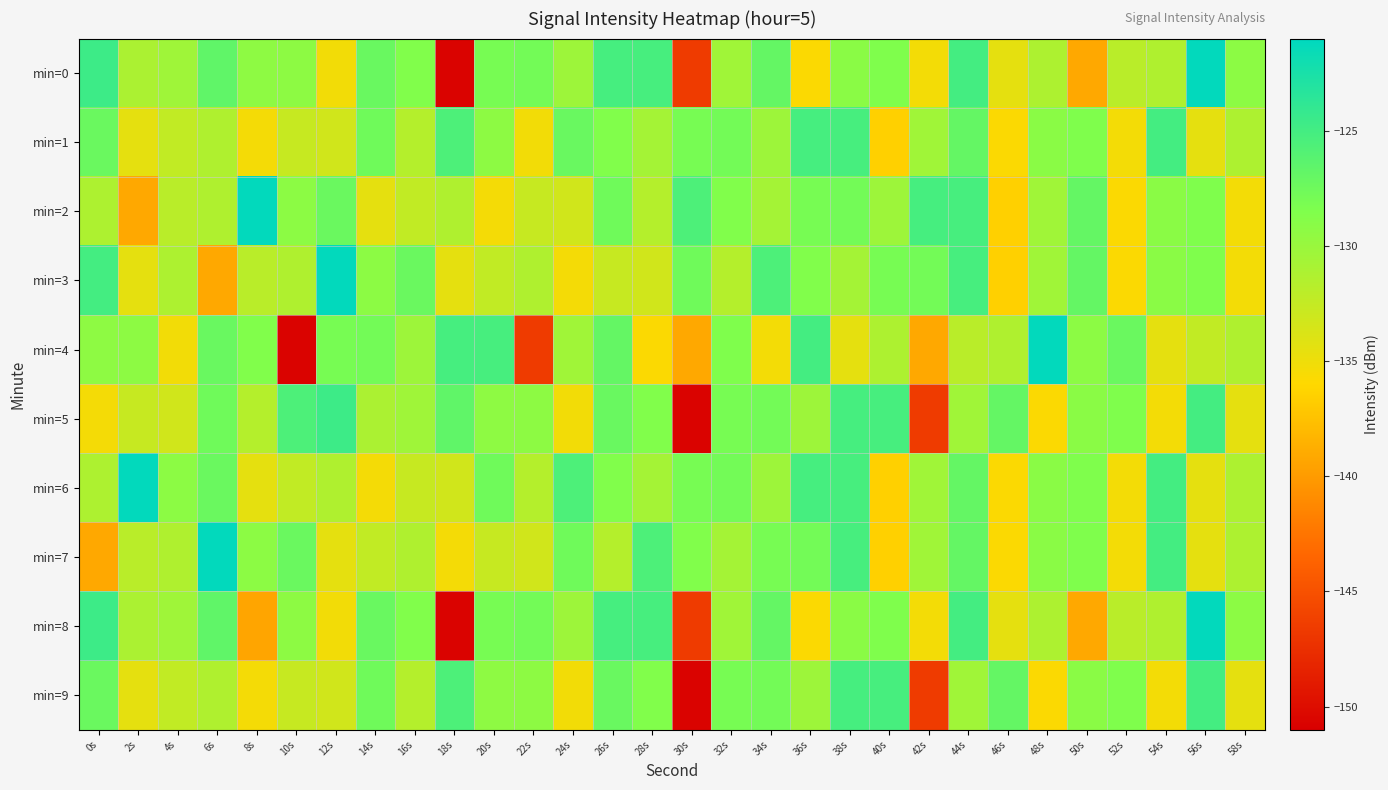

Between 52s and 50s, which is larger?

52s